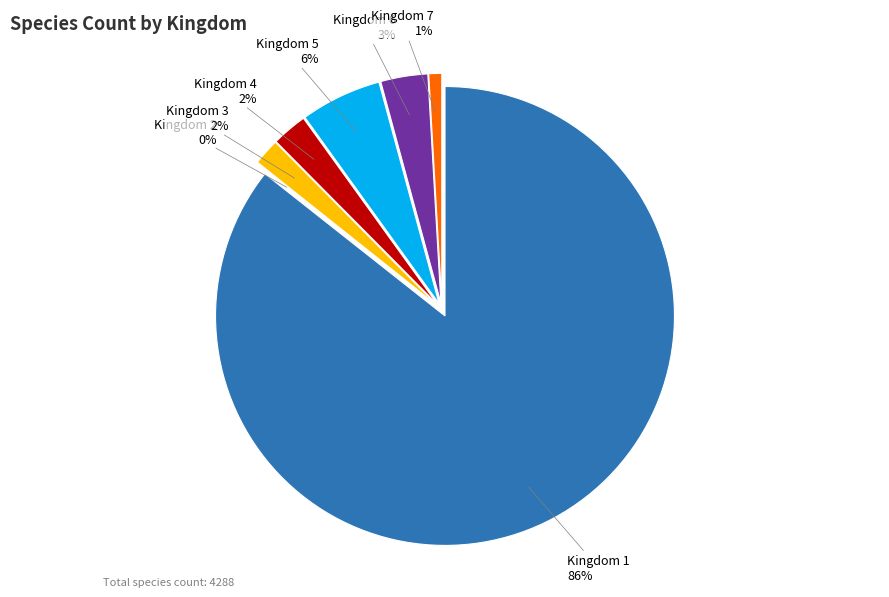

To the nearest percent, what is the difference between the 6 and 7 slice percentages?

2%